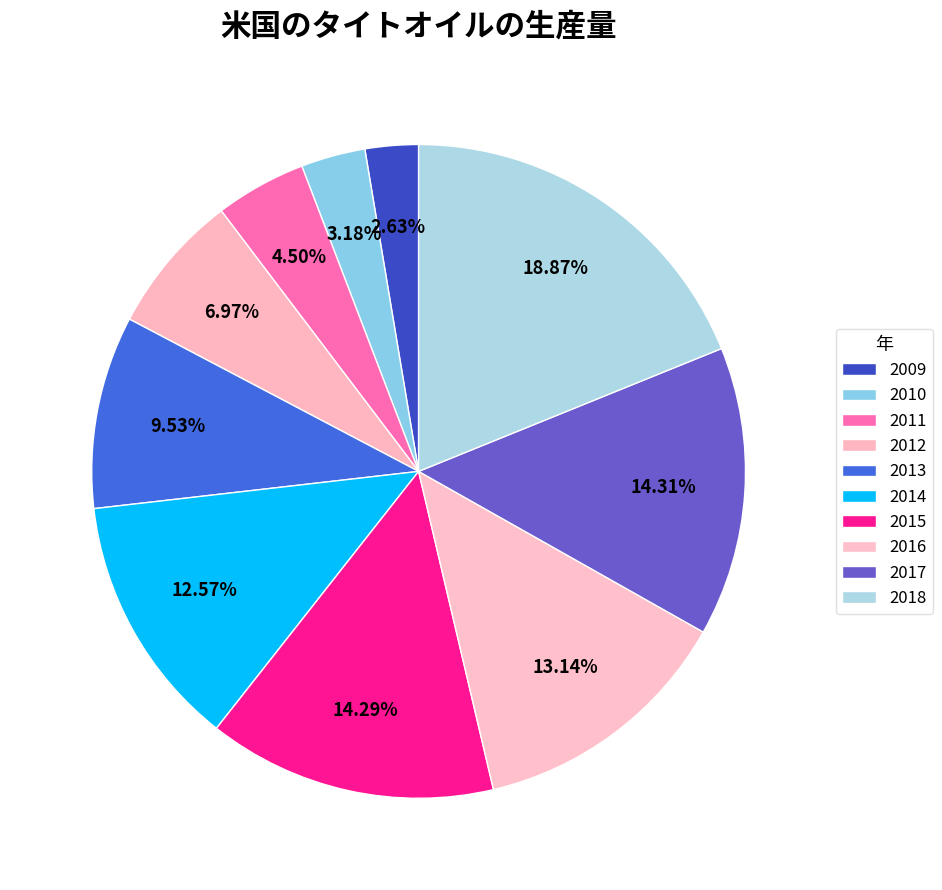

Rank the categories by value from lowest to highest.

2009, 2010, 2011, 2012, 2013, 2014, 2016, 2015, 2017, 2018